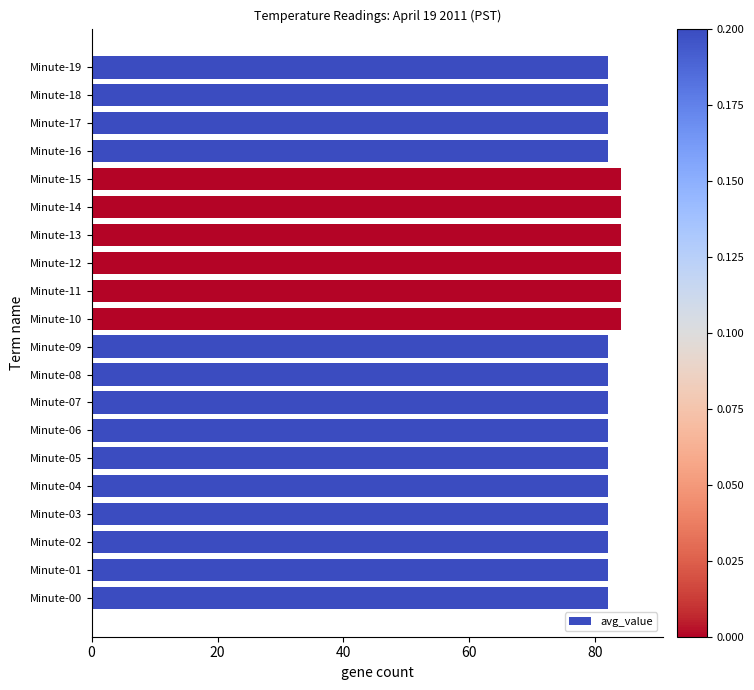

What is the difference between the maximum and minimum values?

2